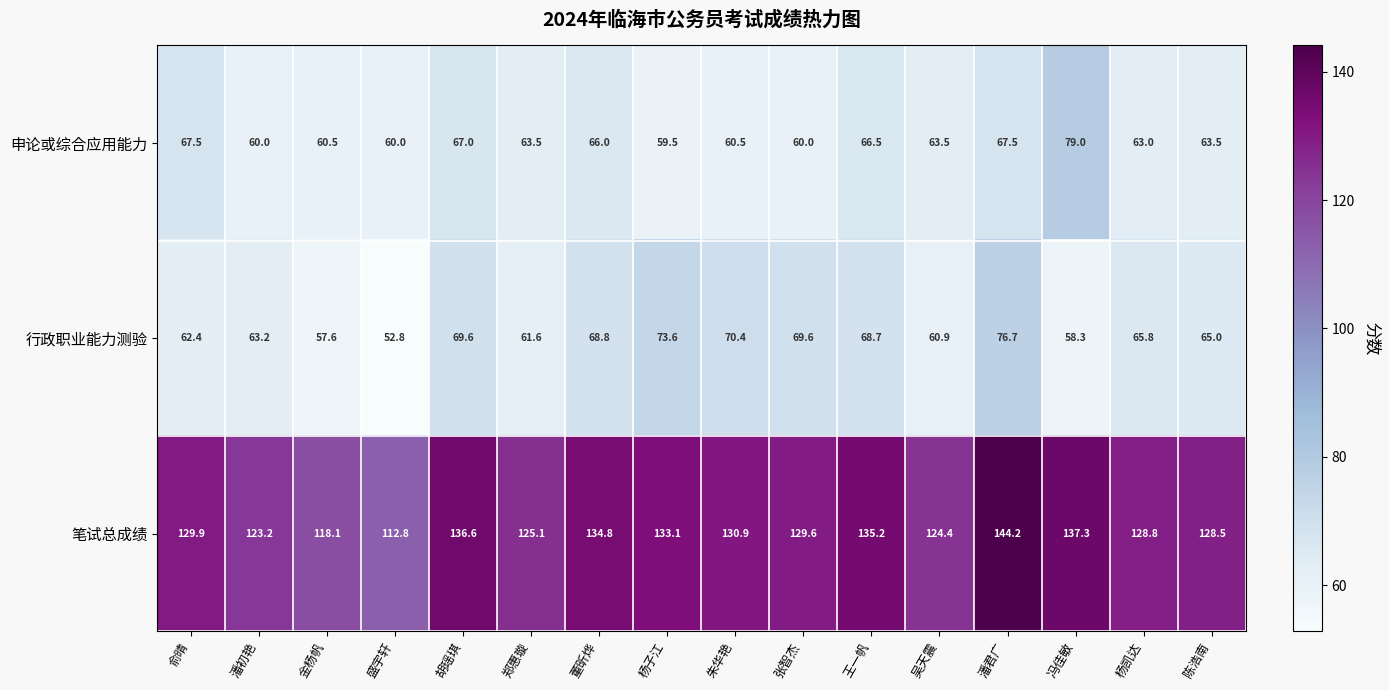

At how many categories does at least one series exceed 108?

16